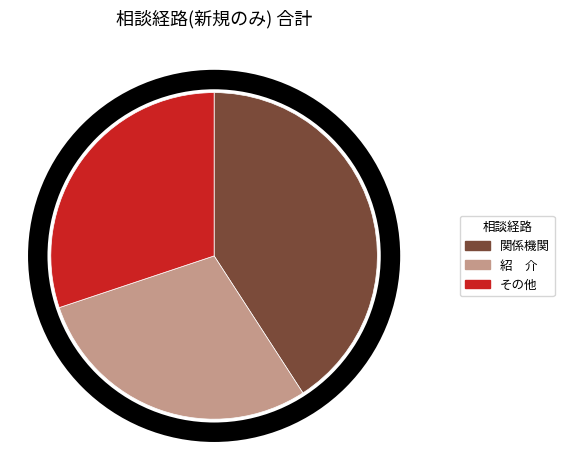

How many slices are in this pie chart?

3